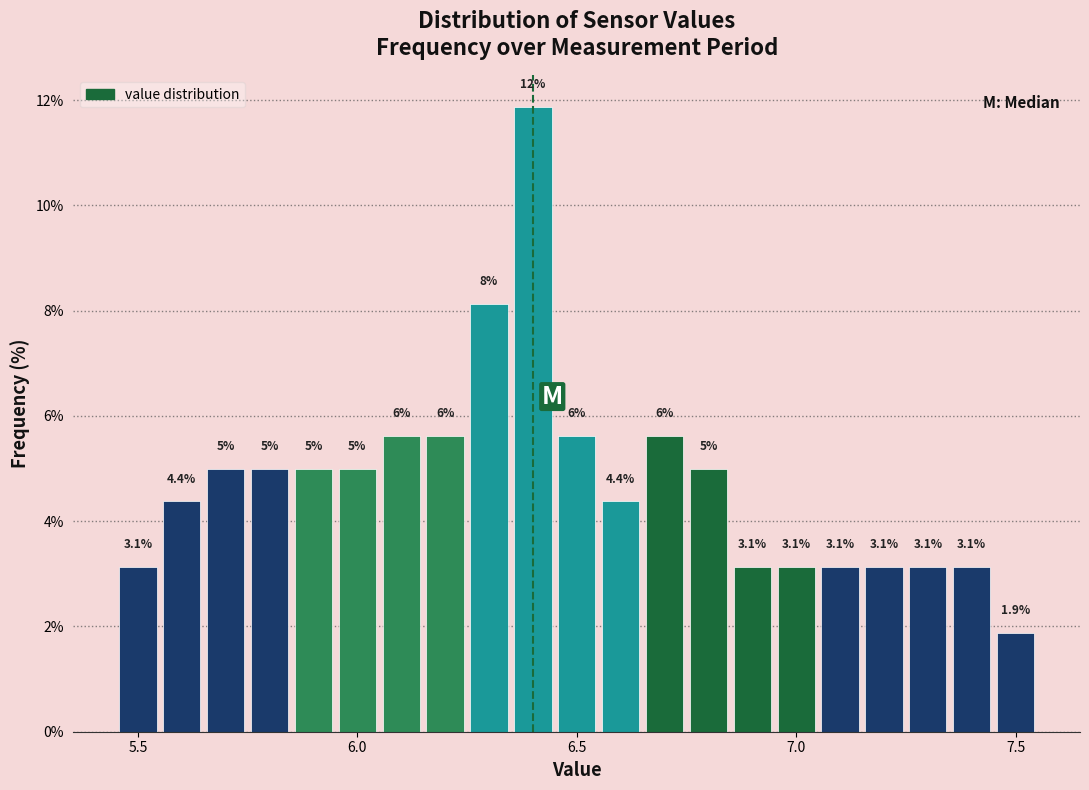

Read against the x-axis, roughly where is the centre of the tallest bar?

6.40